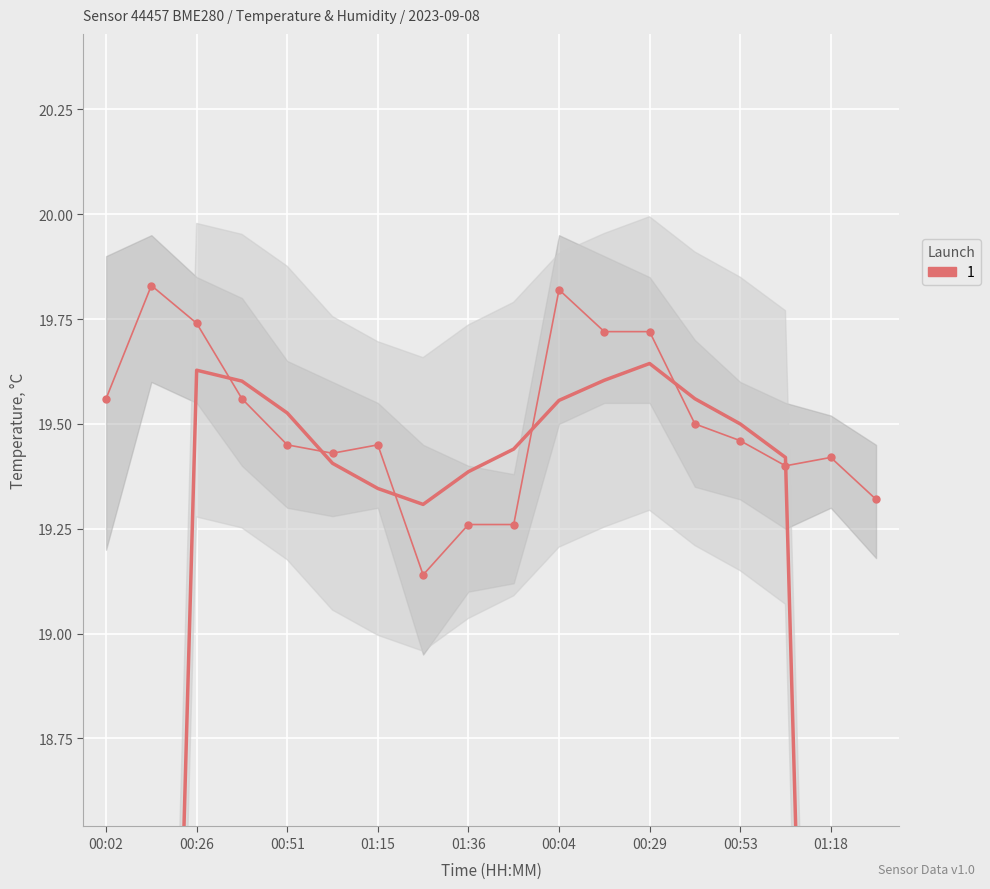

True or false: the data shows 28.7 at 00:02.

False